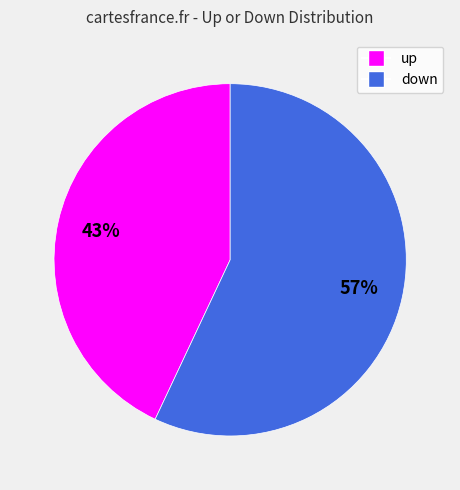

The up slice represents 43% of the pie. True or false?

True